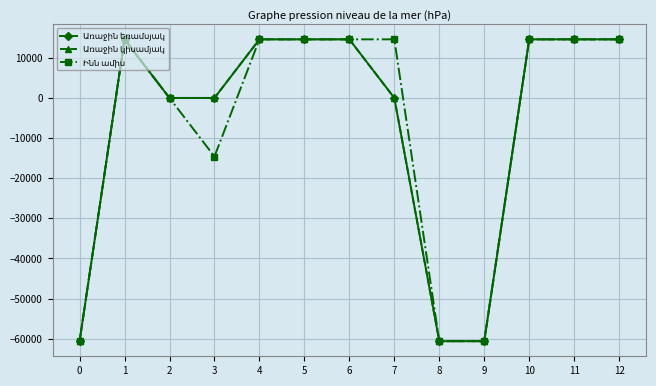

What is the maximum value for Առաջին եռամսյակ?

14605